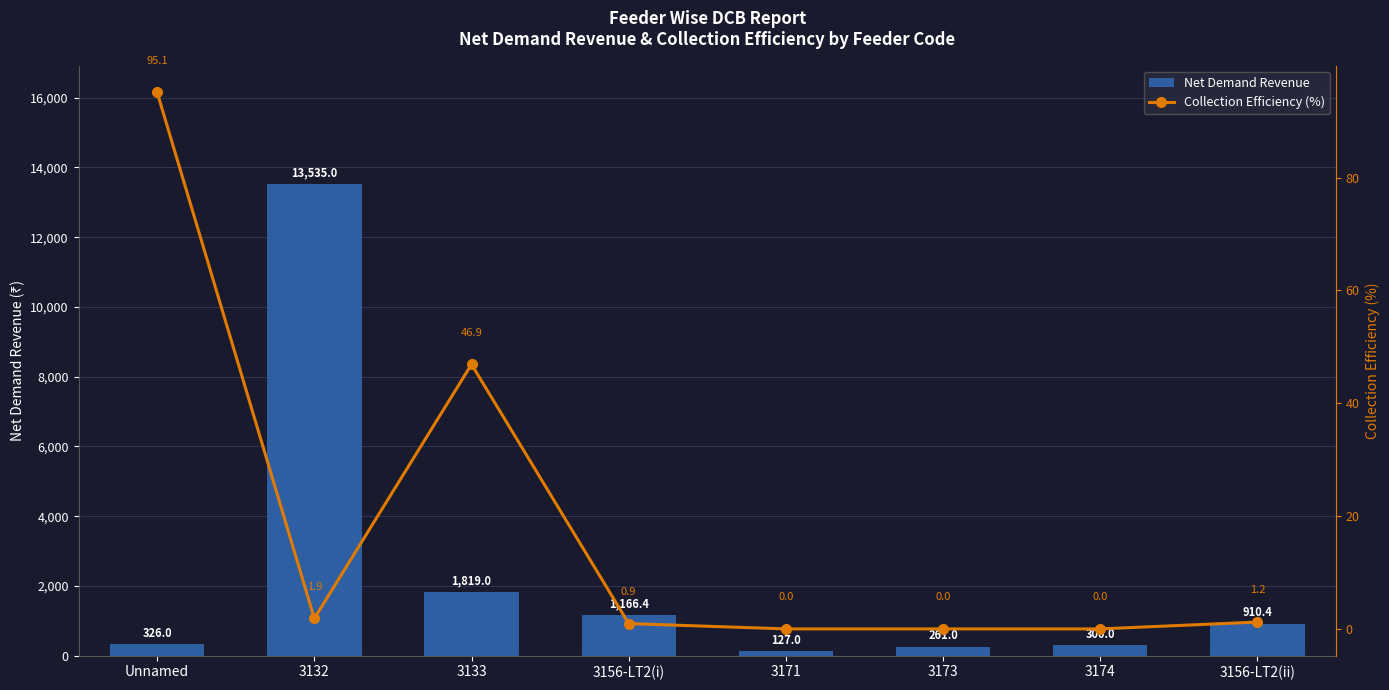

What are all the series names shown in the legend?

Net Demand Revenue, Collection Efficiency (%)